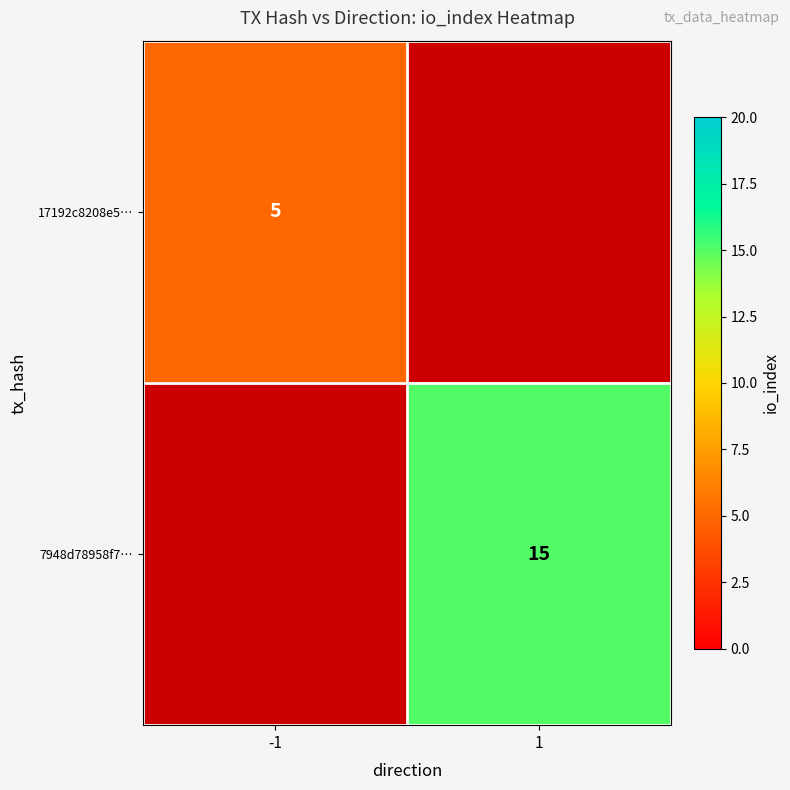

What is the maximum value shown in the chart?

15